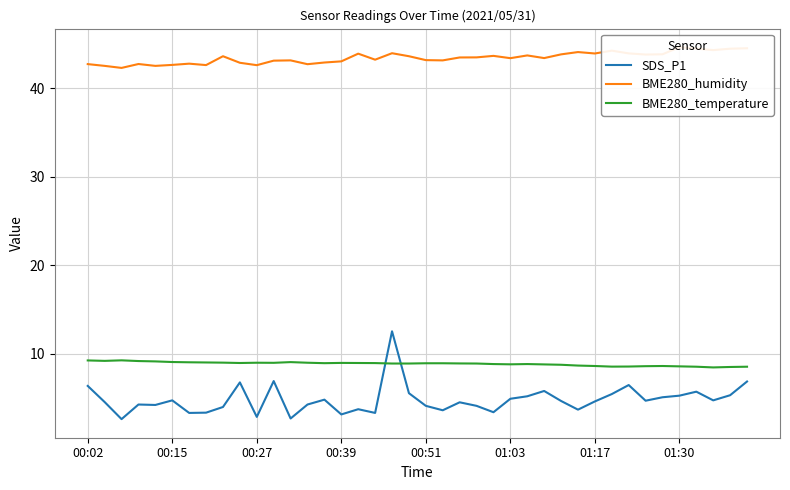

What is the value of the SDS_P1 point at the 6th from the left?

4.7